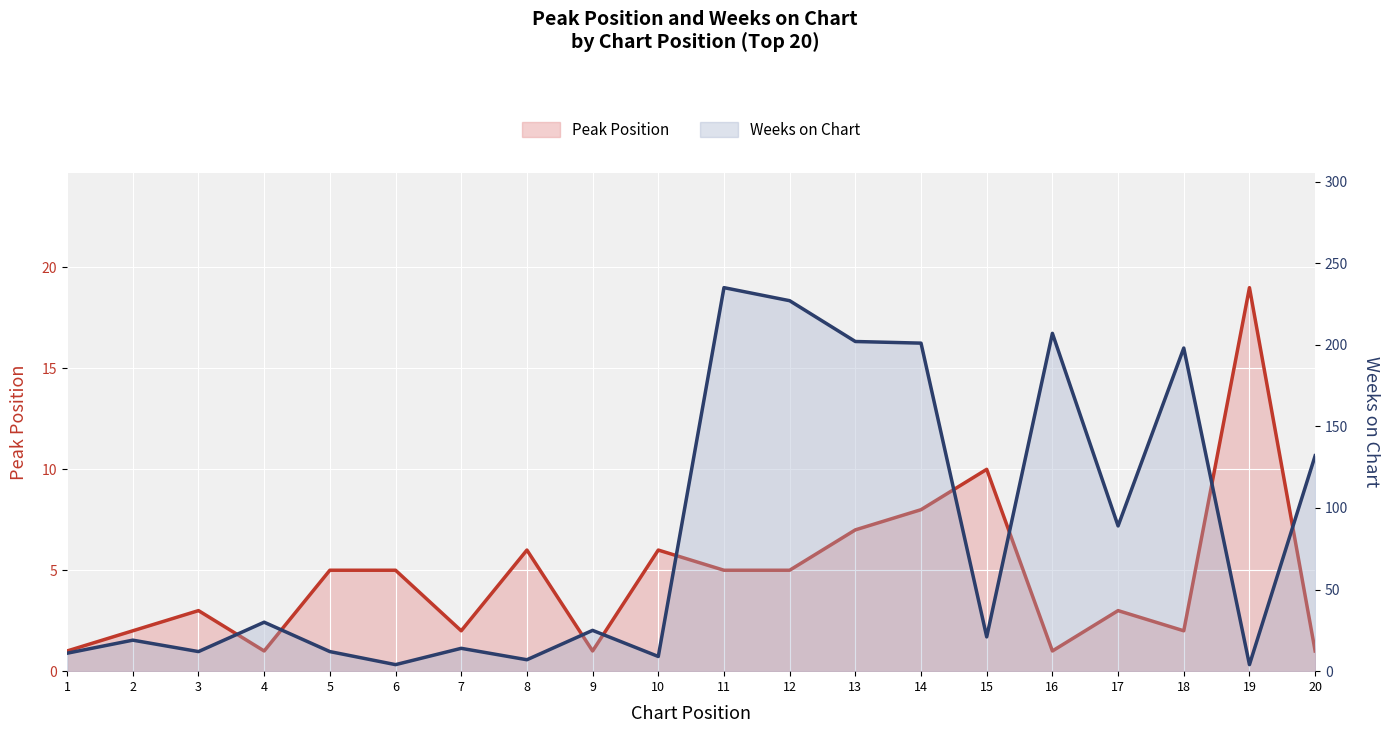

How many distinct data groups are displayed?

2